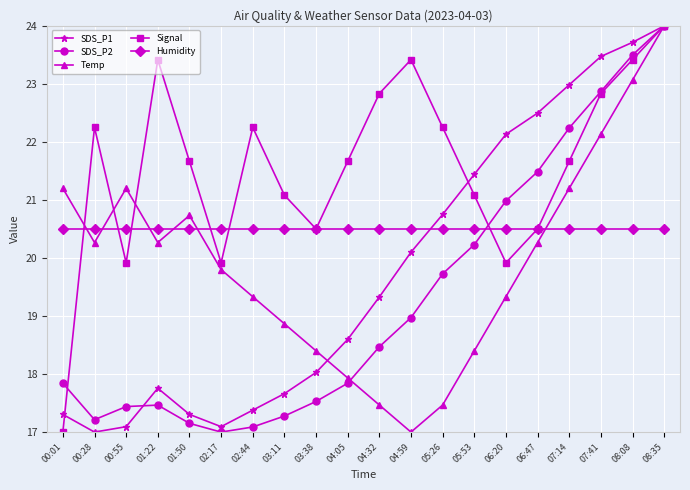

What is the total value across all series at 07:14?

108.6